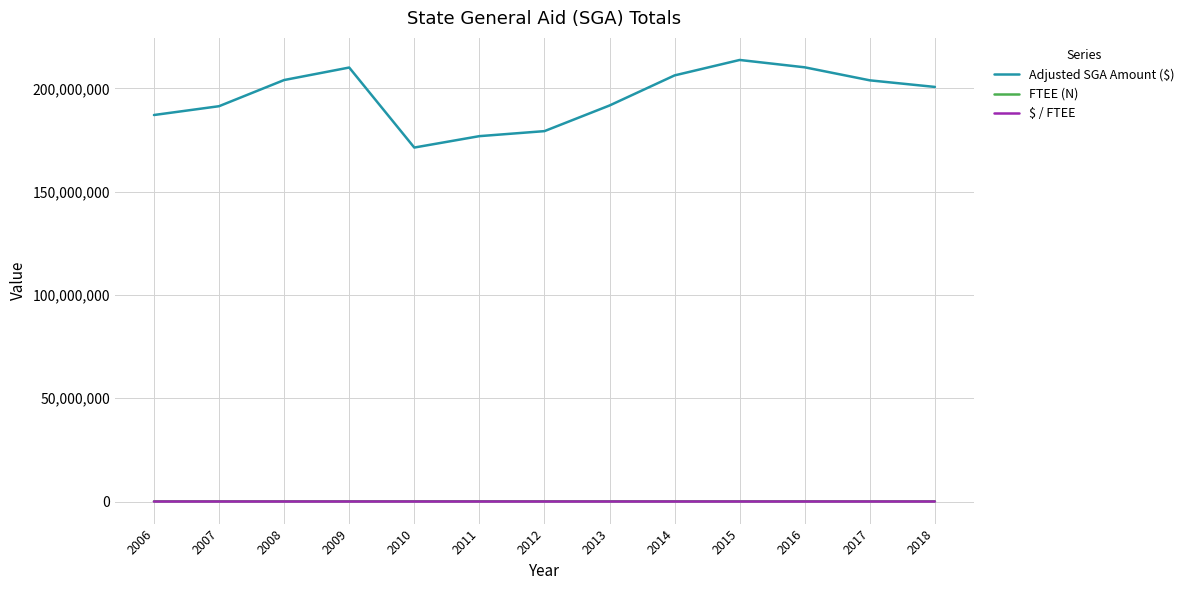

How many values in the FTEE (N) series exceed 91075?

7